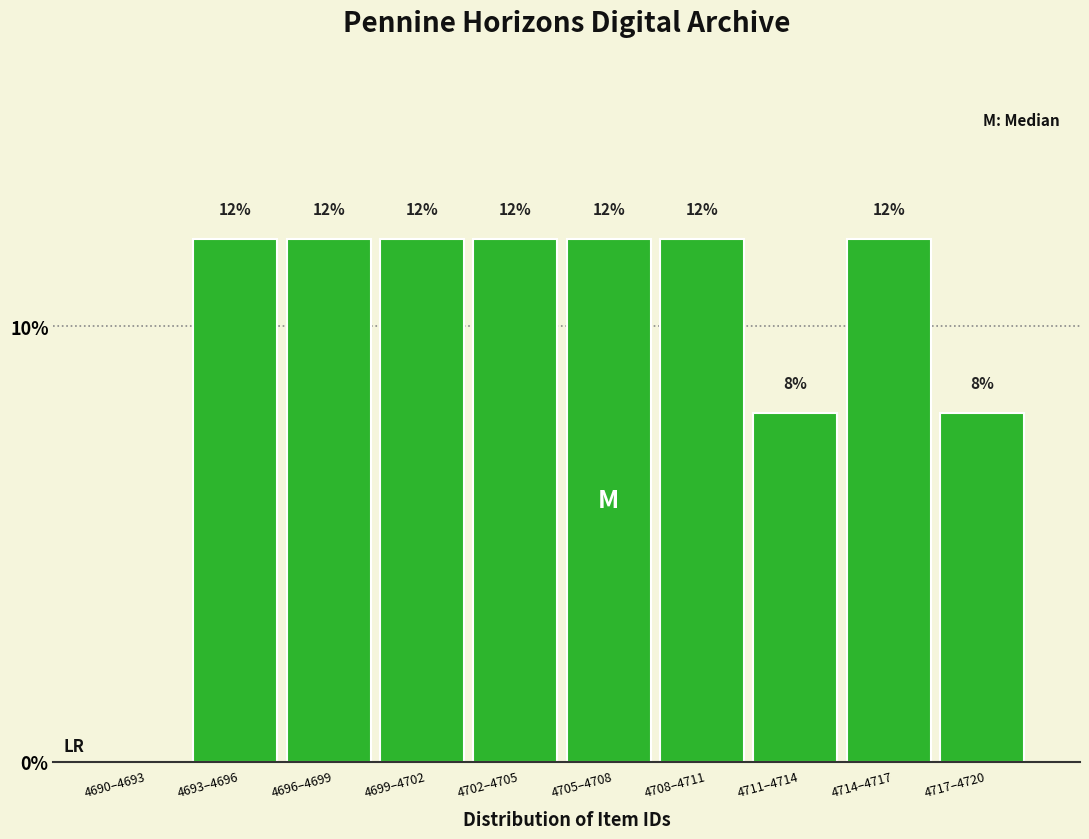

Reading left to right, extract all data points from this chart.

4690–4693=0	4693–4696=12	4696–4699=12	4699–4702=12	4702–4705=12	4705–4708=12	4708–4711=12	4711–4714=8	4714–4717=12	4717–4720=8